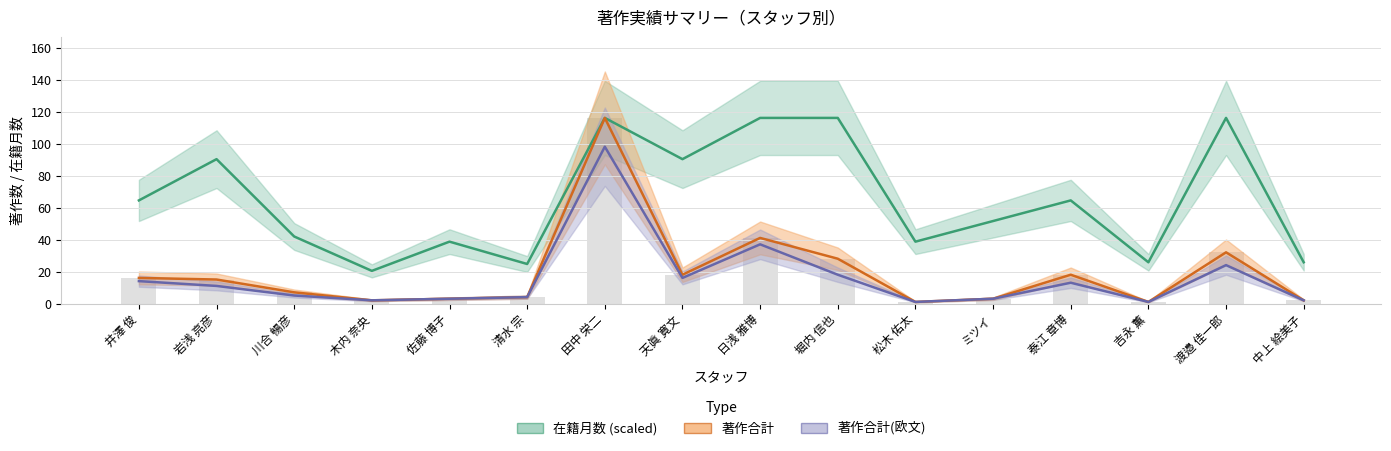

Which category has the lowest value across all series?

松木 佑太